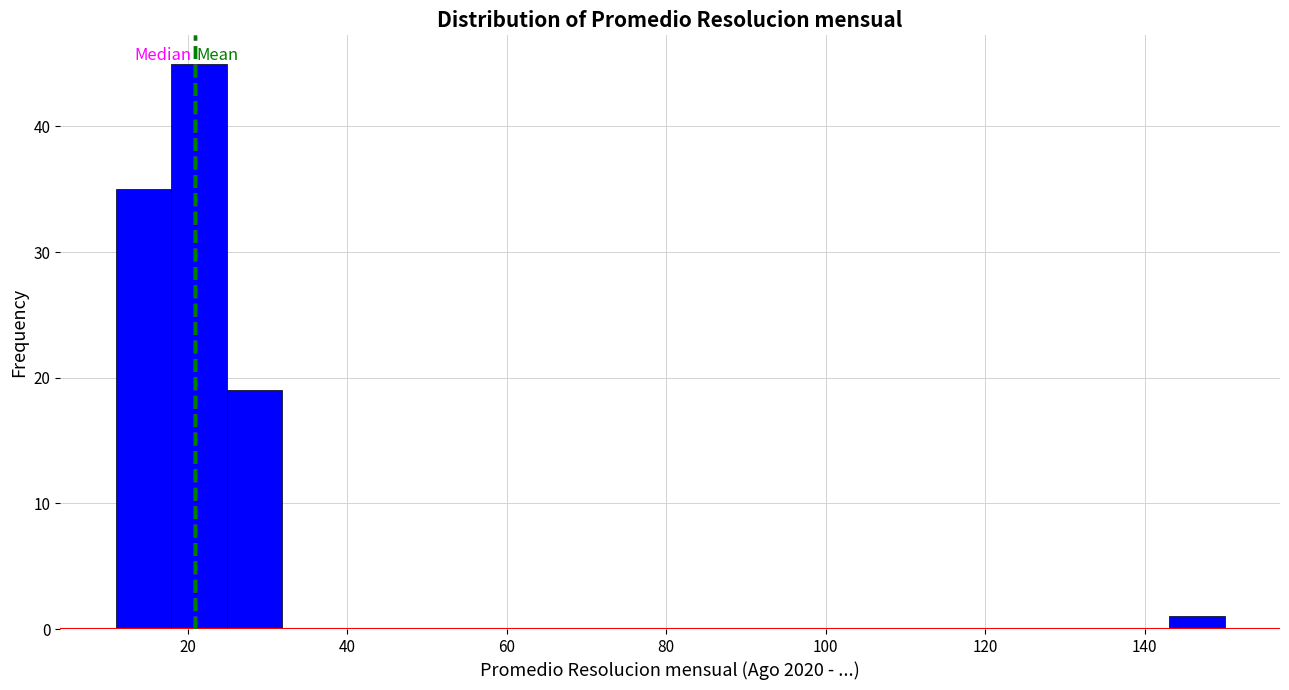

Read against the x-axis, roughly where is the centre of the tallest bar?

22